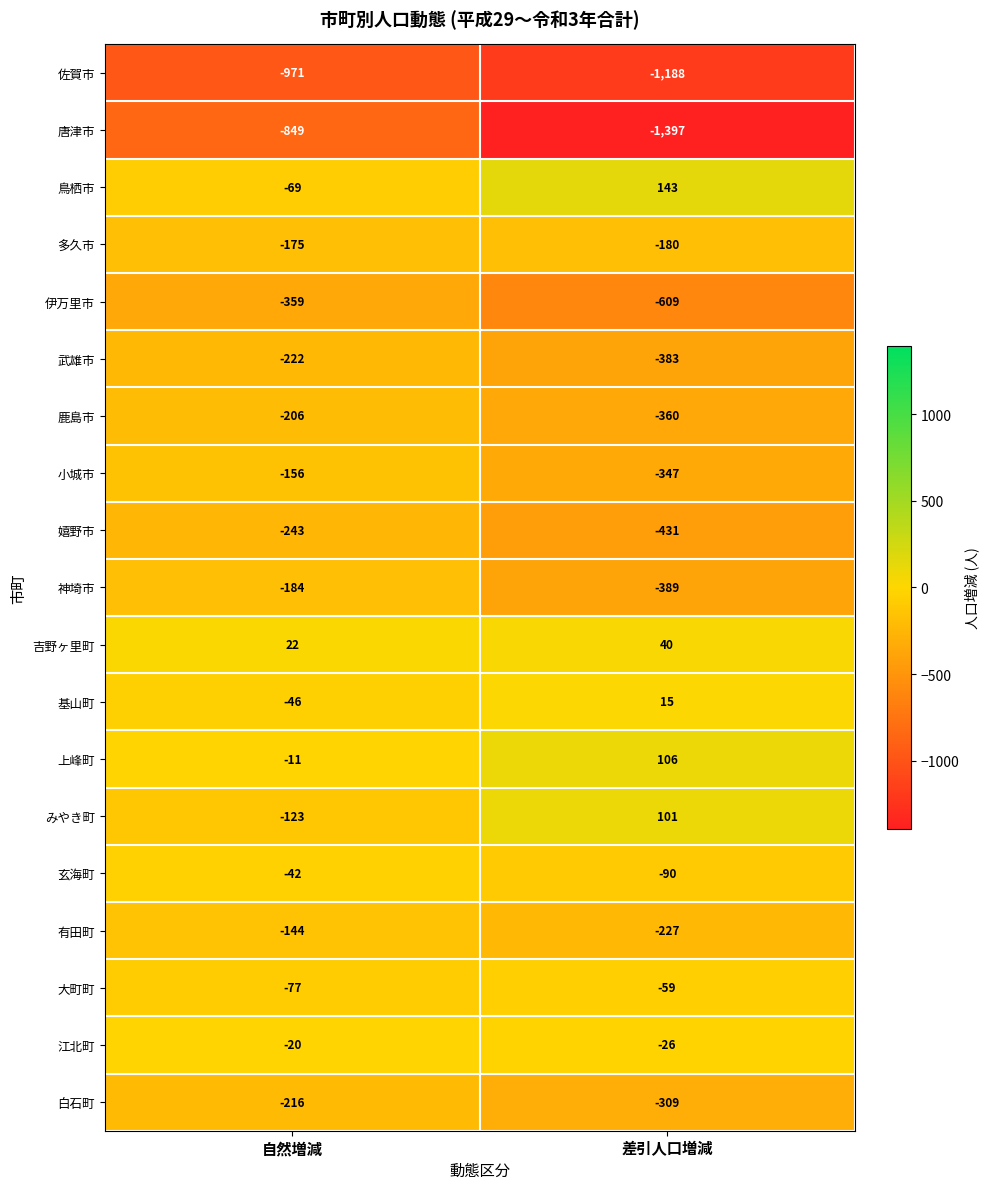

Where is 唐津市 nearest to the value -1123?

自然増減